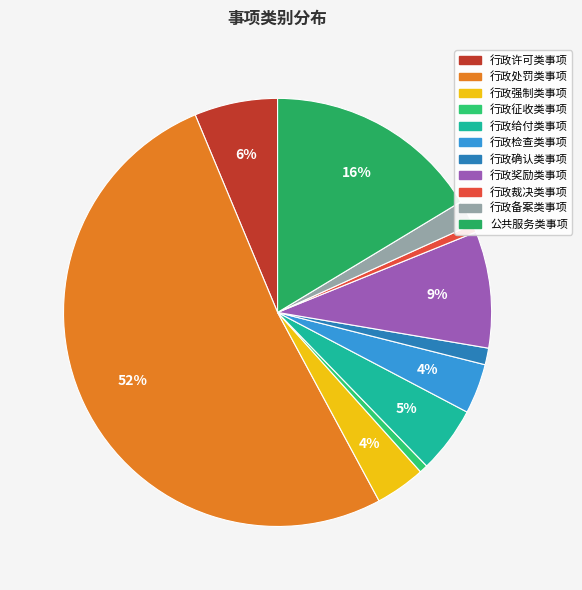

Is the sum of 行政给付类事项 and 行政检查类事项 greater than half?

No